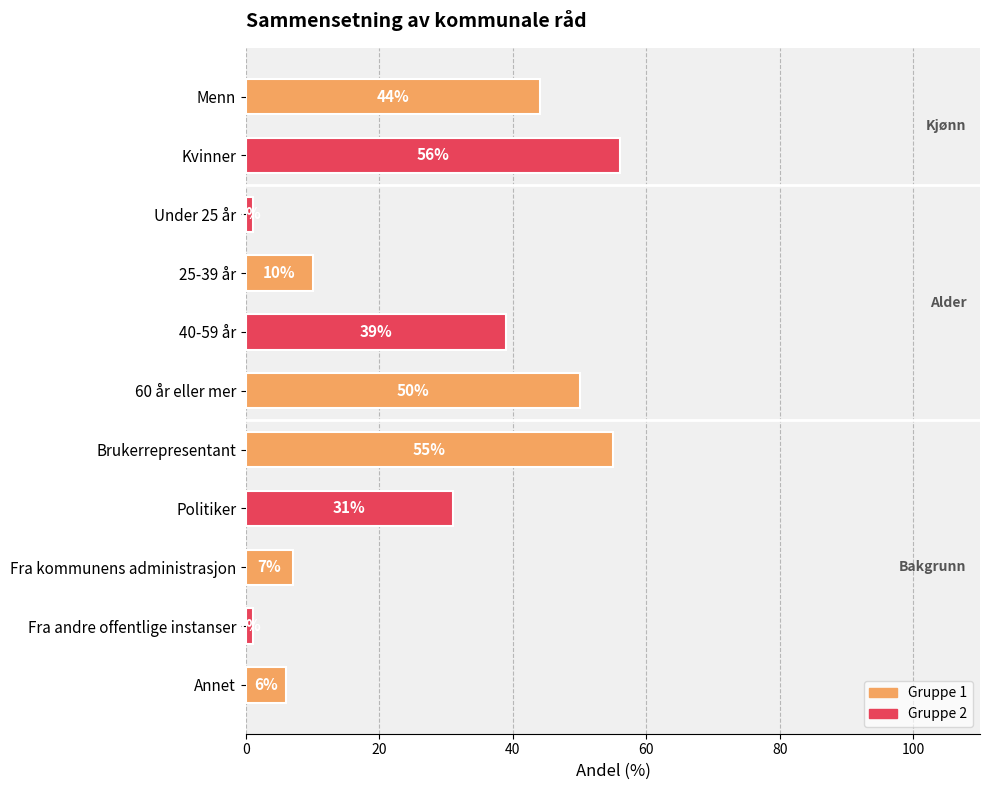

How many bars are there in total?

11